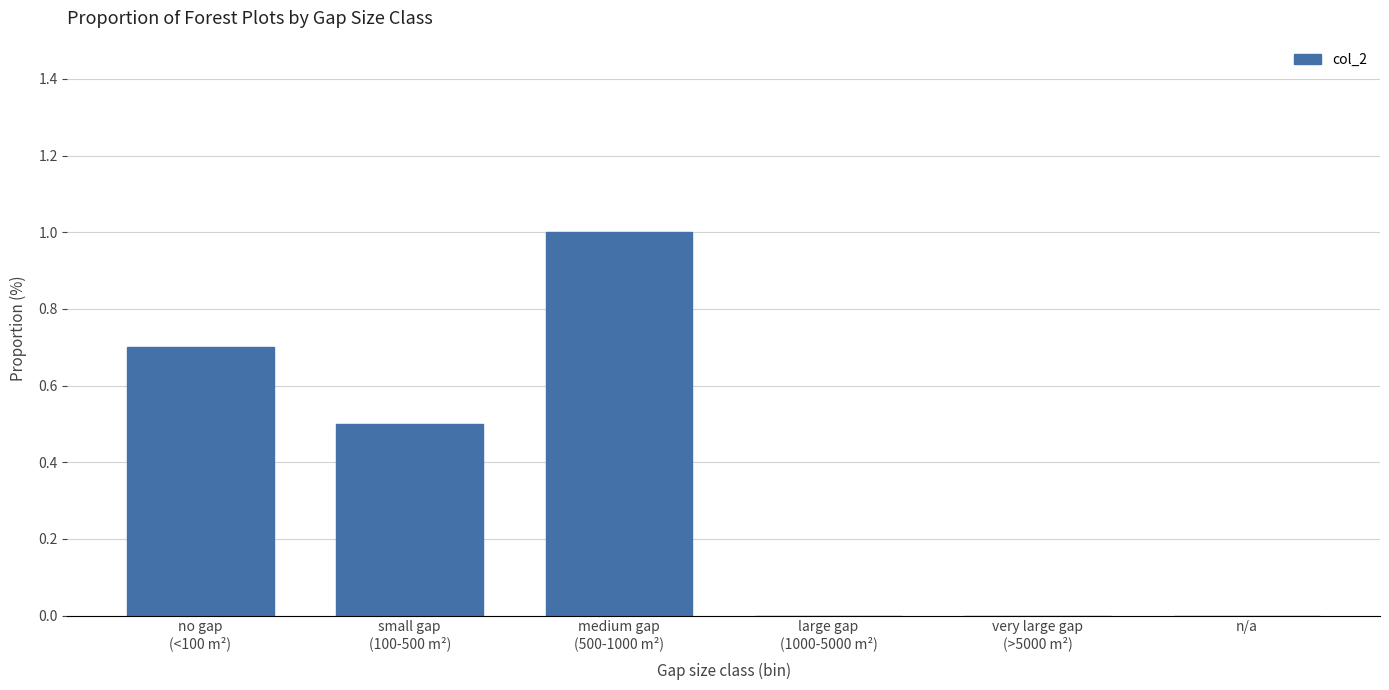

What is the sum of all values?

2.2